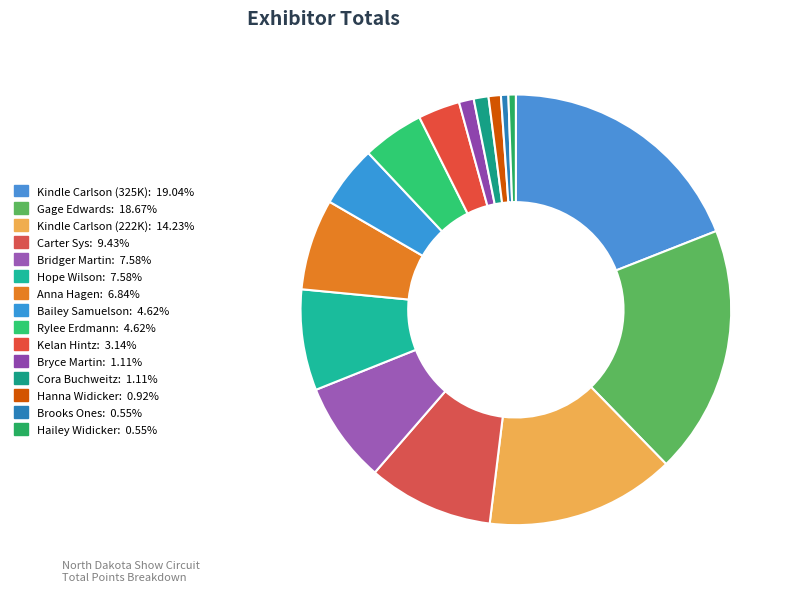

How many segments does this pie chart have?

15